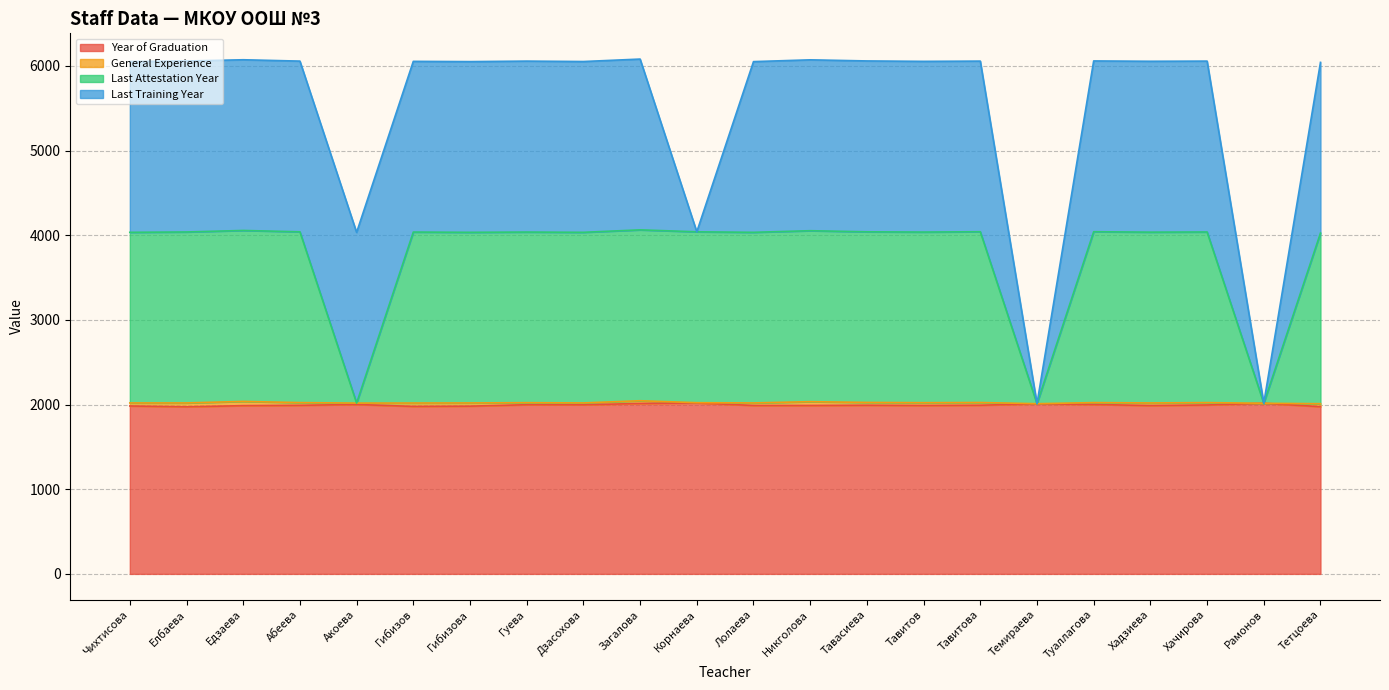

What is the difference between the maximum and second lowest values in the Year of Graduation series?

44